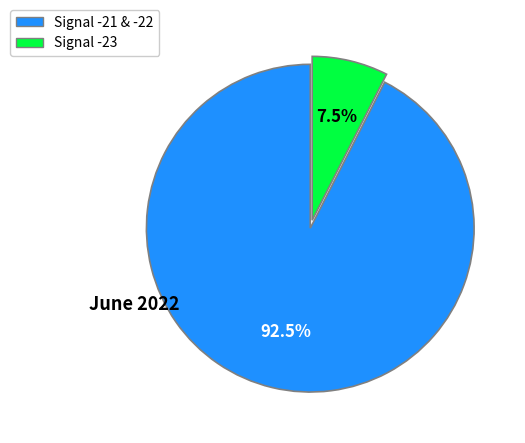

Does any single category account for the majority?

Yes